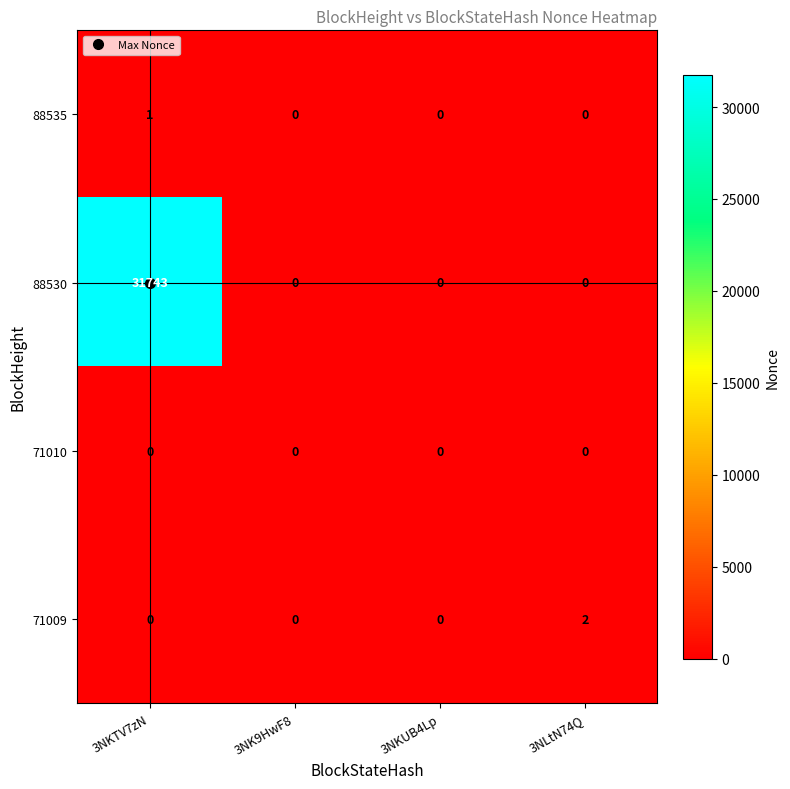

What is the total value across all series at 3NKTV7zN?

31744